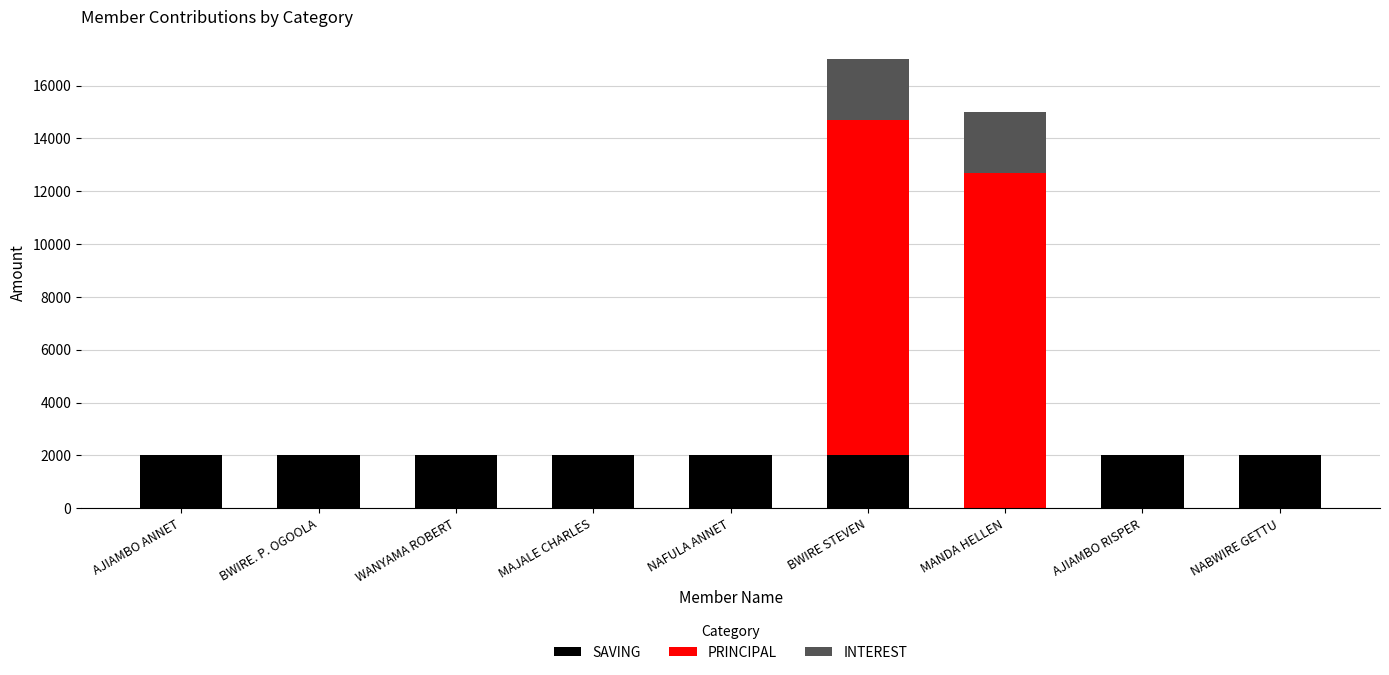

What is the total value across all series at MANDA HELLEN?

15000